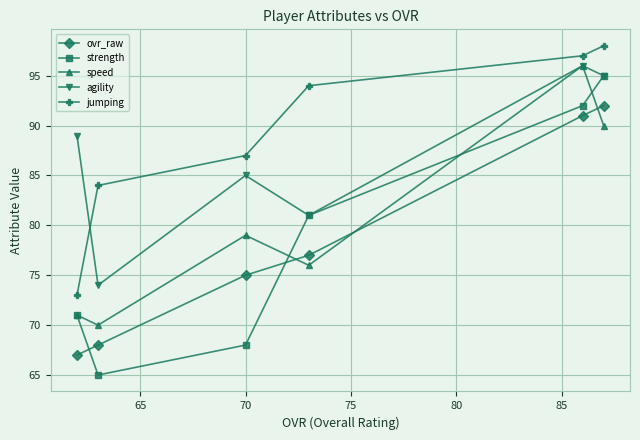

Which series has the largest range (max minus min)?

strength